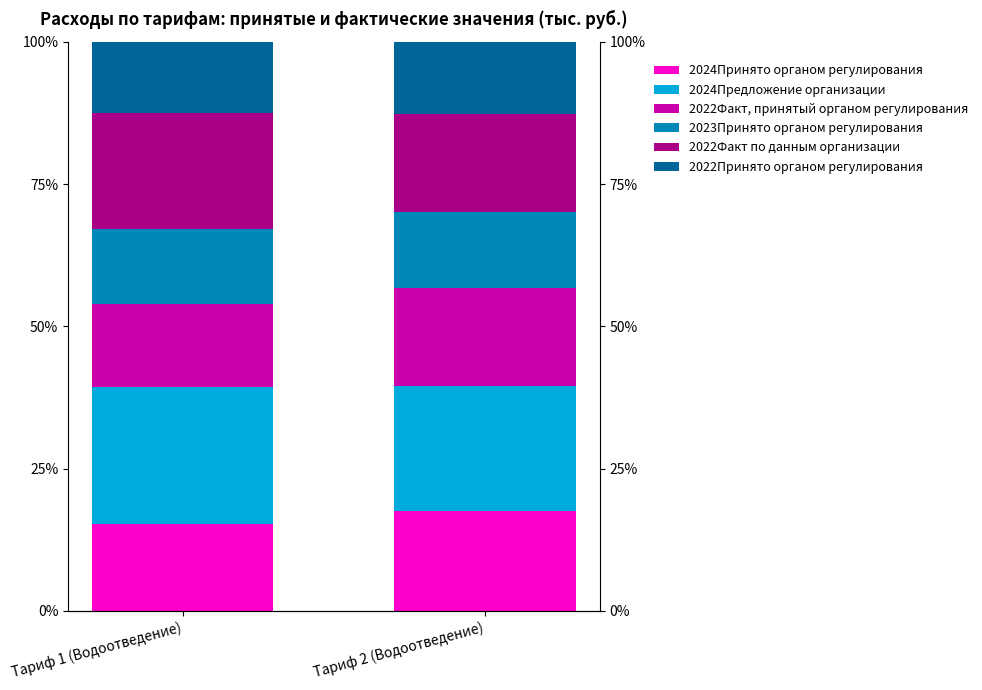

At how many categories does at least one series exceed 19?

2